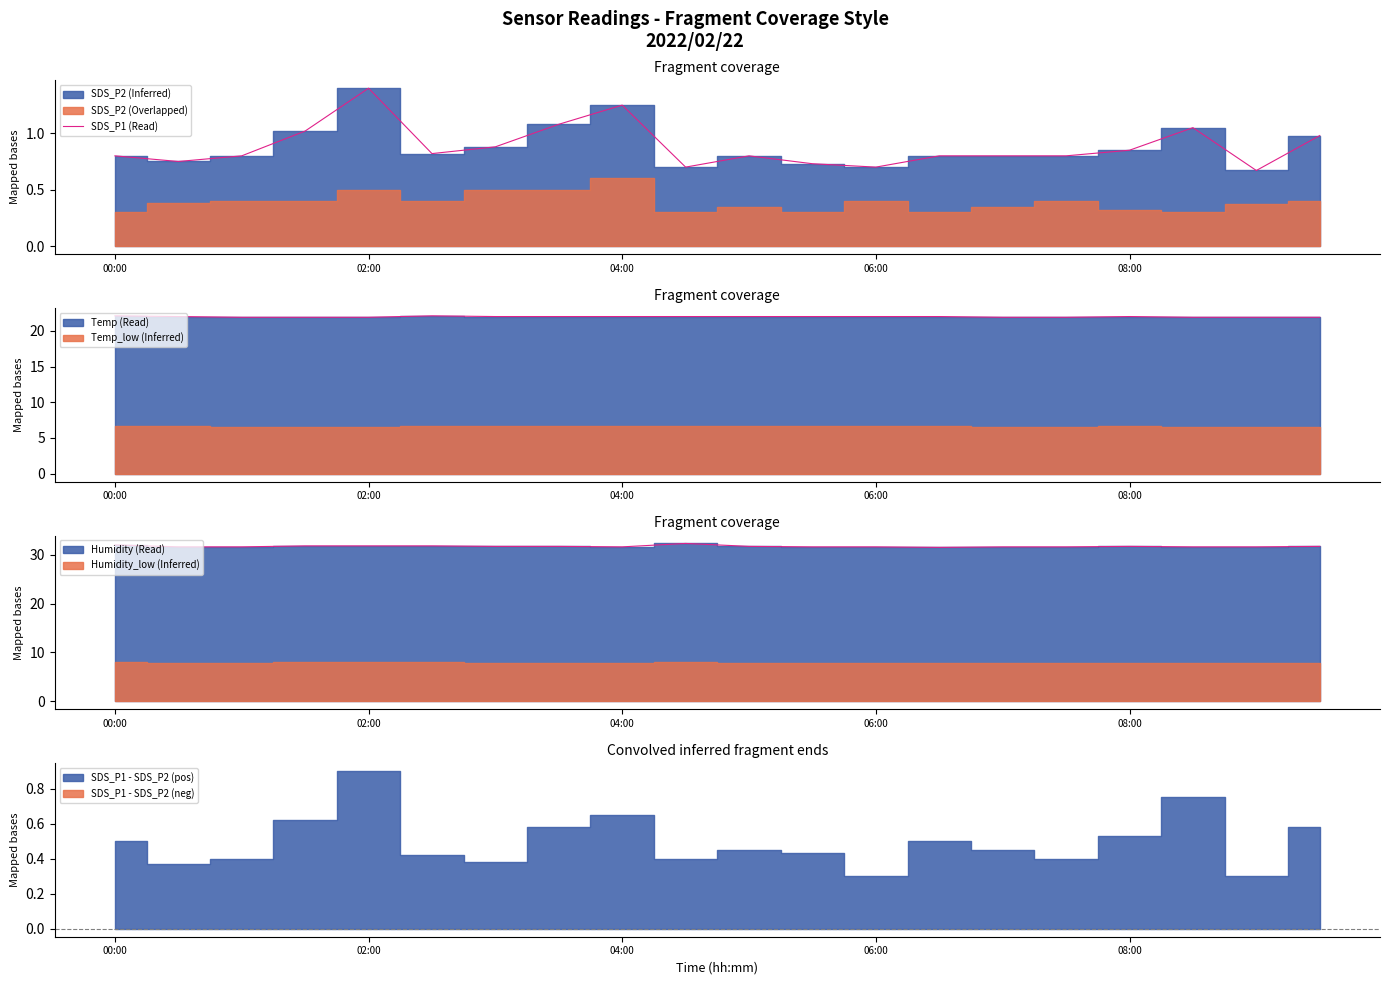

What is the spread (max minus min) of values at 02:30?

31.0